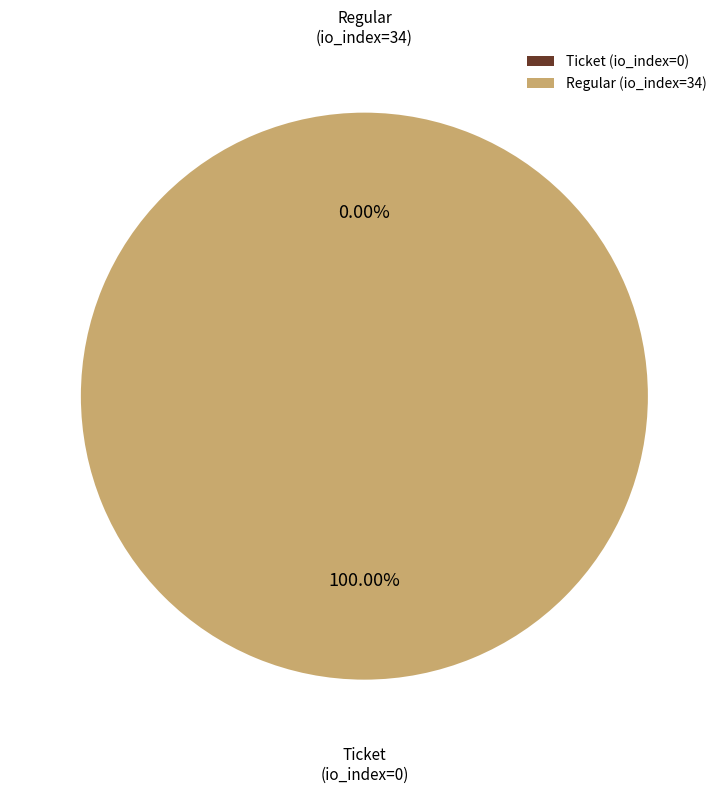

Count the number of slices in the pie.

2